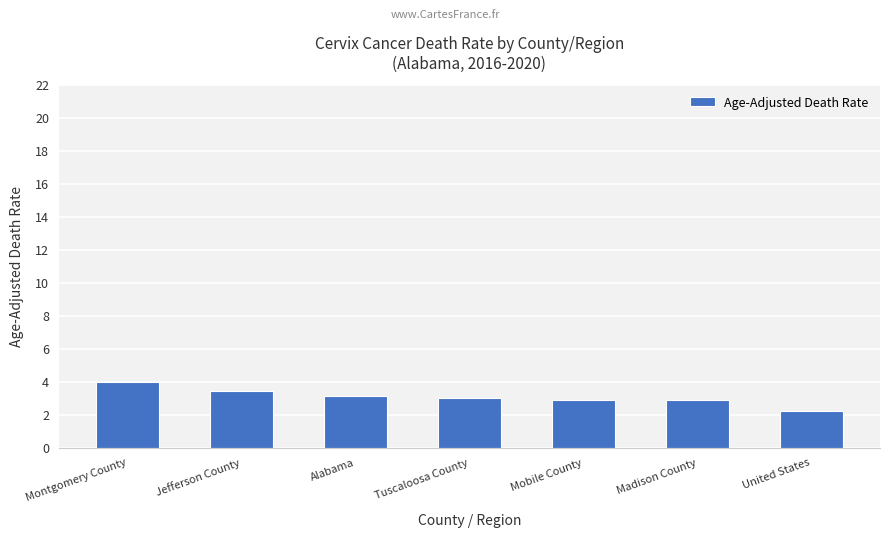

The value at Jefferson County is 3.4. True or false?

True